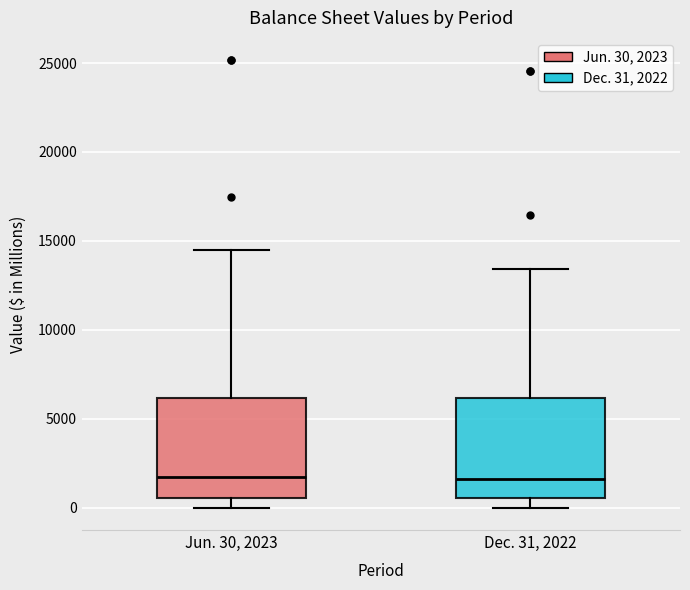

Reading left to right, read every box against the y-axis: the position of its median line, the range the box covers, and the ends of its whiskers. The values are not printed on the chart, so give them approximately, as read against the axis.

Jun. 30, 2023: median 1500, box 500 to 6000, whiskers 0 to 14500
Dec. 31, 2022: median 1500, box 500 to 6000, whiskers 0 to 13500